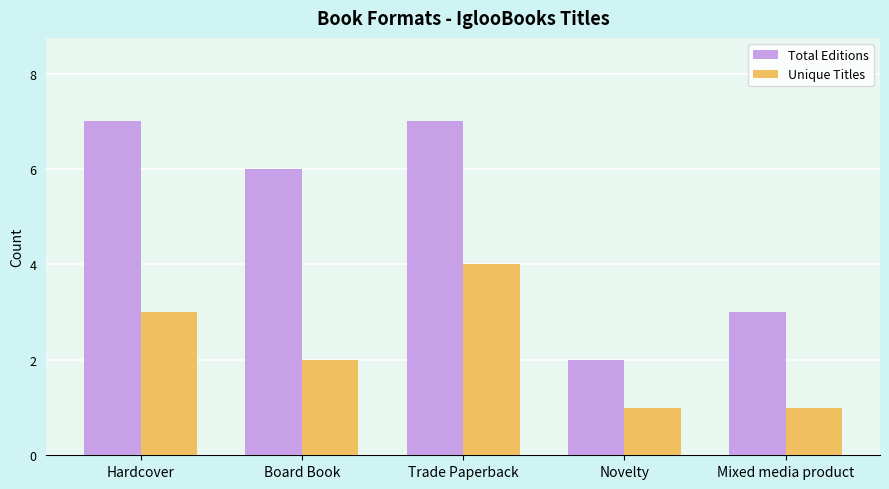

Does the chart contain stacked bars?

No